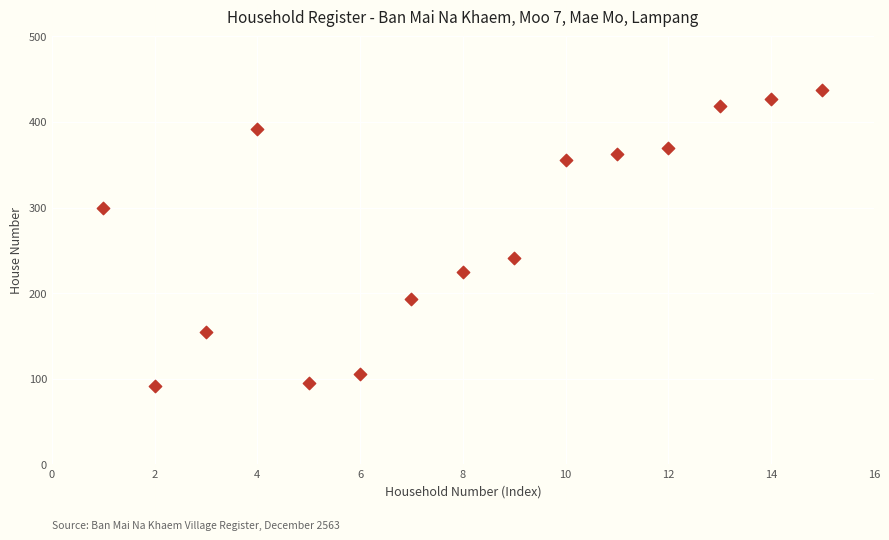

What is the range of X values (max minus min)?

14